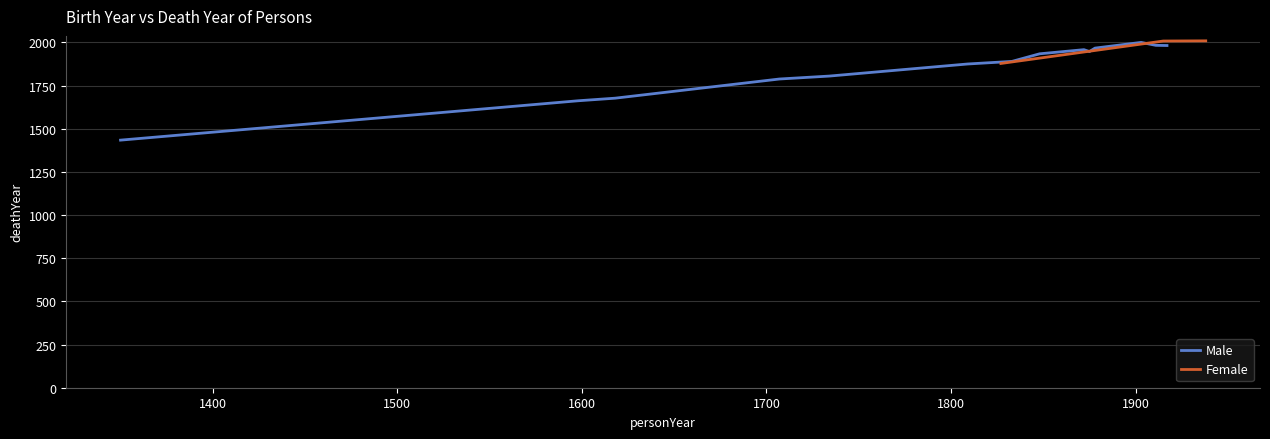

What is the lowest value of the Female series?

1878